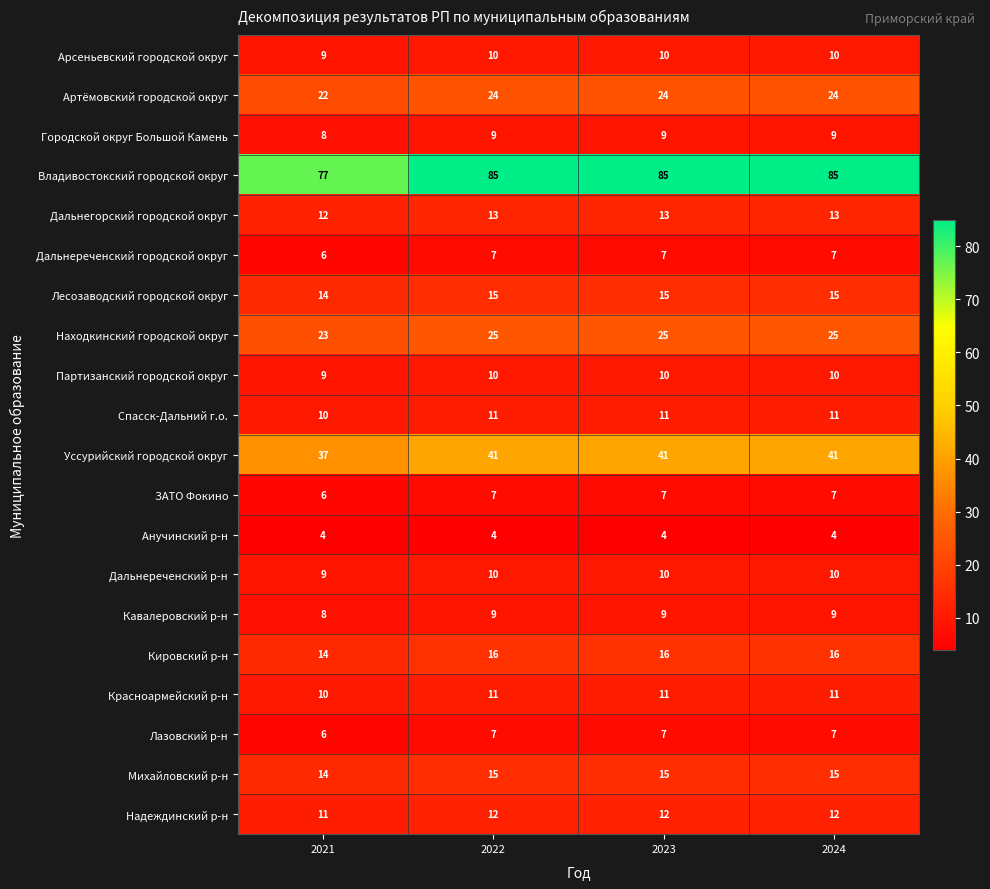

What is the average value of the ЗАТО Фокино series?

7